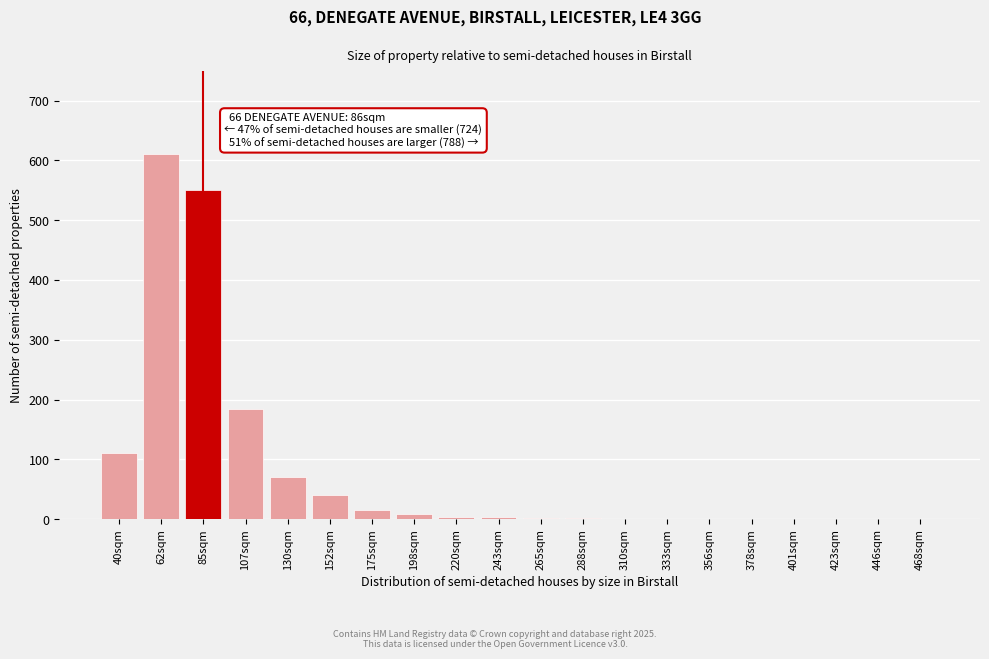

What is the sum of all values?

1603